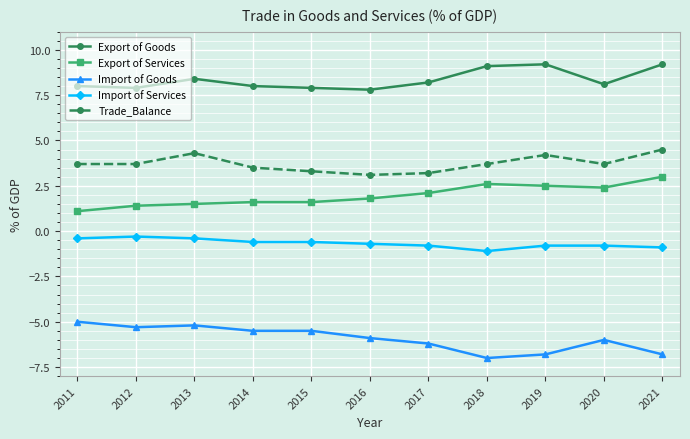

What is the minimum value for Export of Services?

1.1